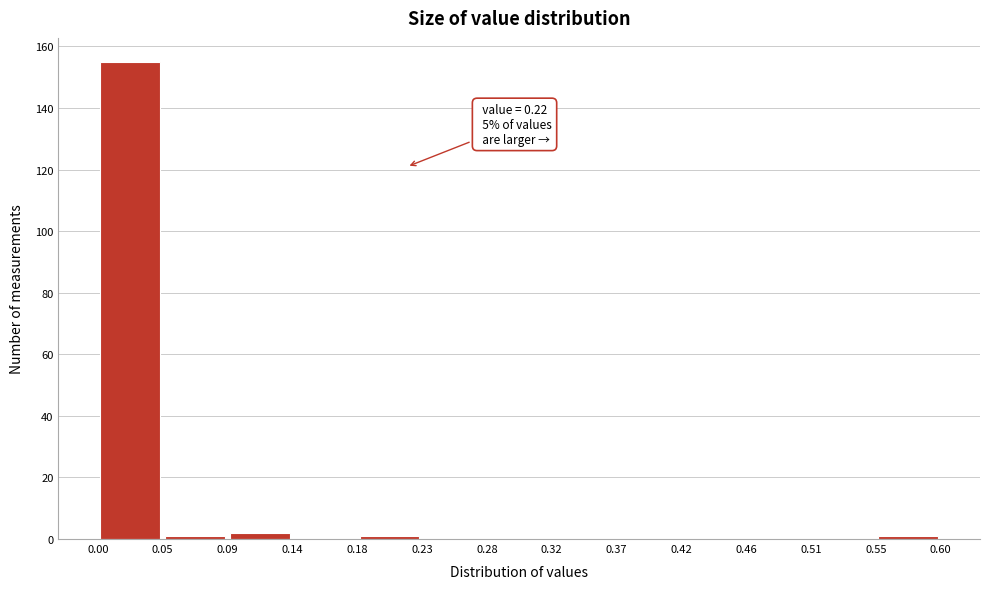

Which range on the x-axis has the tallest bar?

0.00 to 0.05